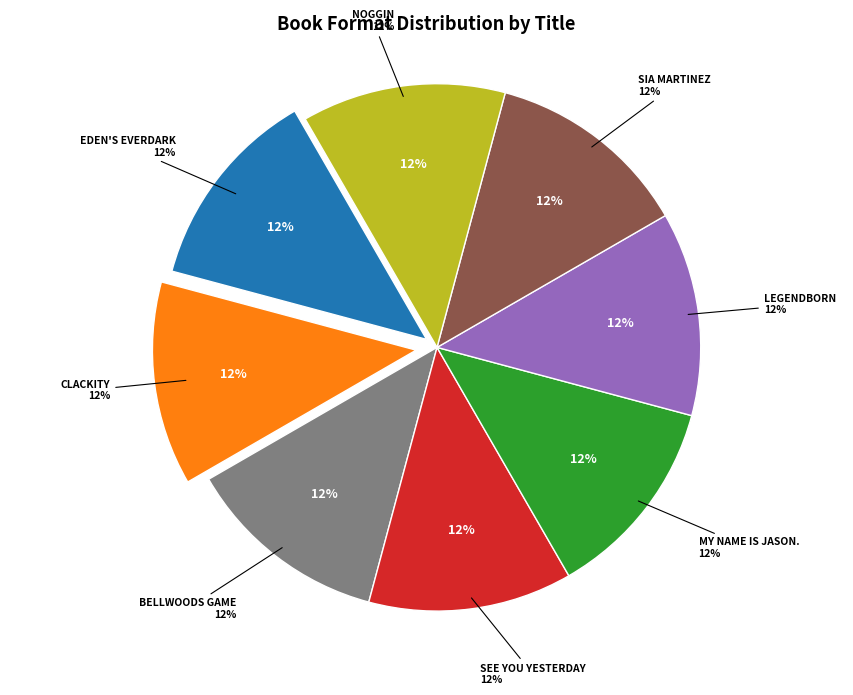

Rank the categories by value from lowest to highest.

Legendborn, Sia Martinez and the Moonlit Beginning, My Name Is Jason. Mine Too., See You Yesterday, Clackity, Eden's Everdark, Bellwoods Game, Noggin